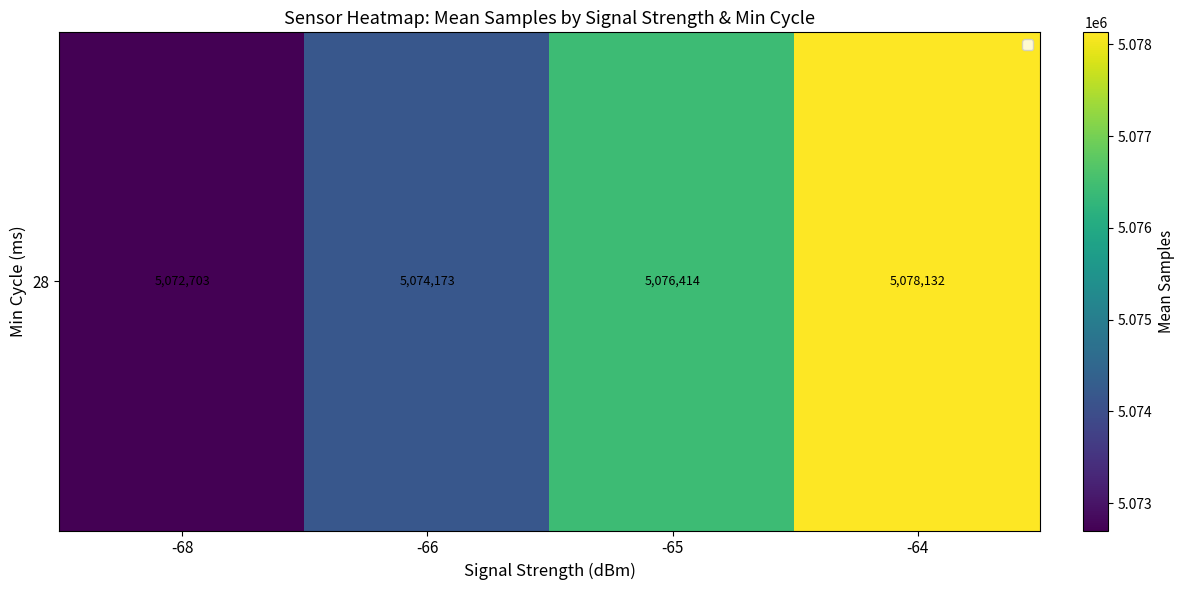

What is the average value?

5075355.5